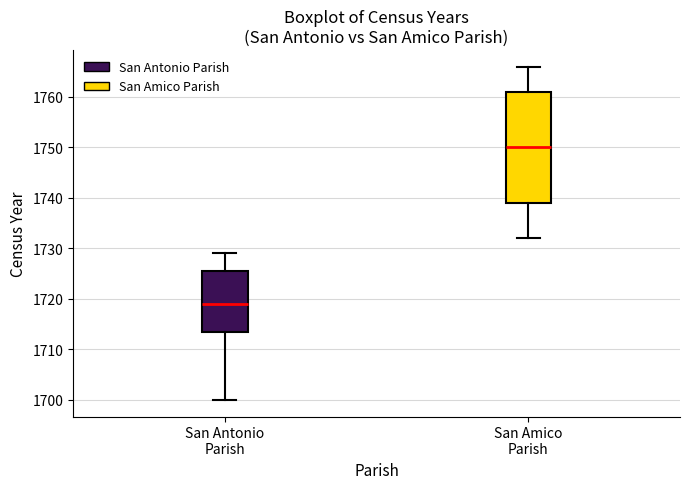

Reading left to right, read every box against the y-axis: the position of its median line, the range the box covers, and the ends of its whiskers. The values are not printed on the chart, so give them approximately, as read against the axis.

San Antonio Parish: median 1719, box 1714 to 1726, whiskers 1700 to 1729
San Amico Parish: median 1750, box 1739 to 1761, whiskers 1732 to 1766